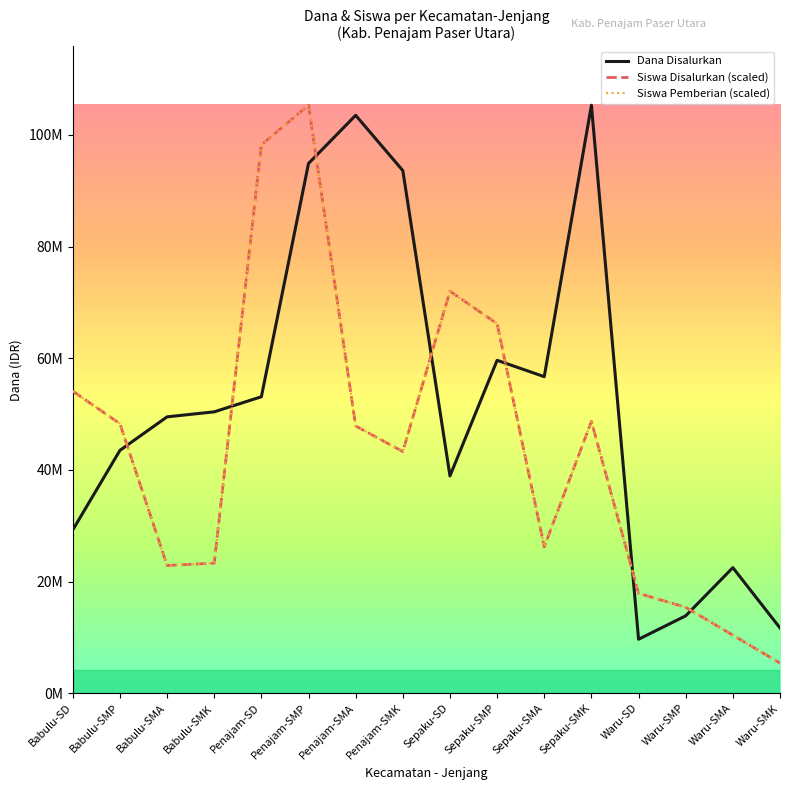

Does the chart display data point markers on the line(s)?

No